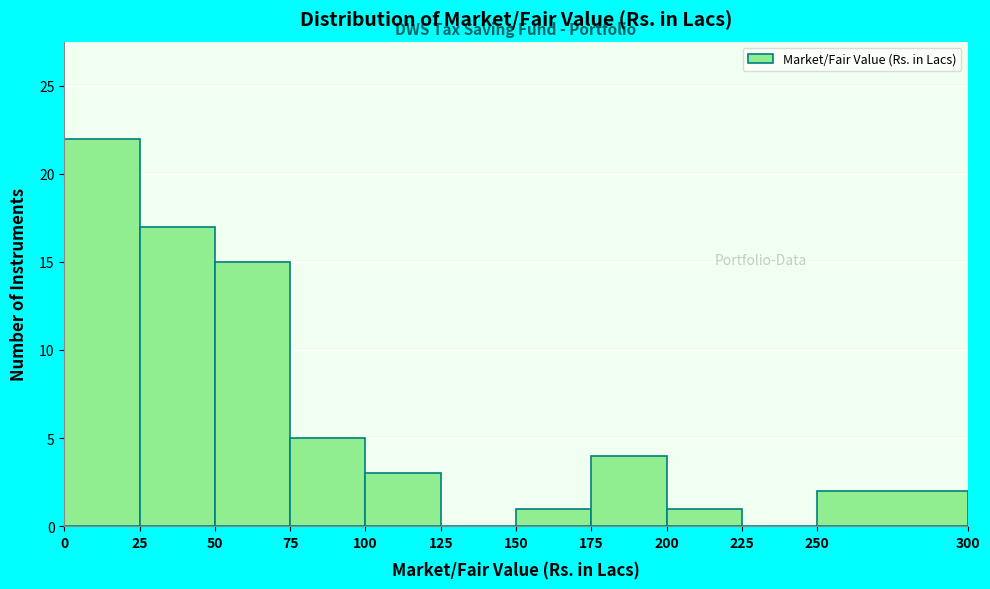

Reading left to right, transcribe this chart: for each bar, give the range it covers on the x-axis and its height. The values are not printed on the chart, so give them approximately, as read against the axis.

0 to 25: 22
25 to 50: 17
50 to 75: 15
75 to 100: 5
100 to 125: 3
125 to 150: 0
150 to 175: 1
175 to 200: 4
200 to 225: 1
225 to 250: 0
250 to 300: 2